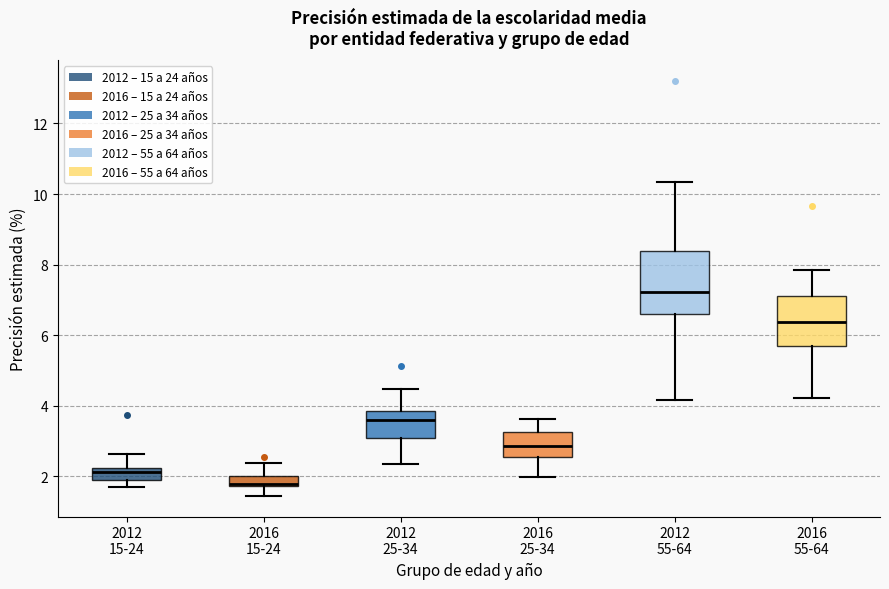

Where is the upper edge of the box for 2012 15-24 on the y-axis? The values are not printed on the chart, so give them approximately, as read against the axis.

2.2